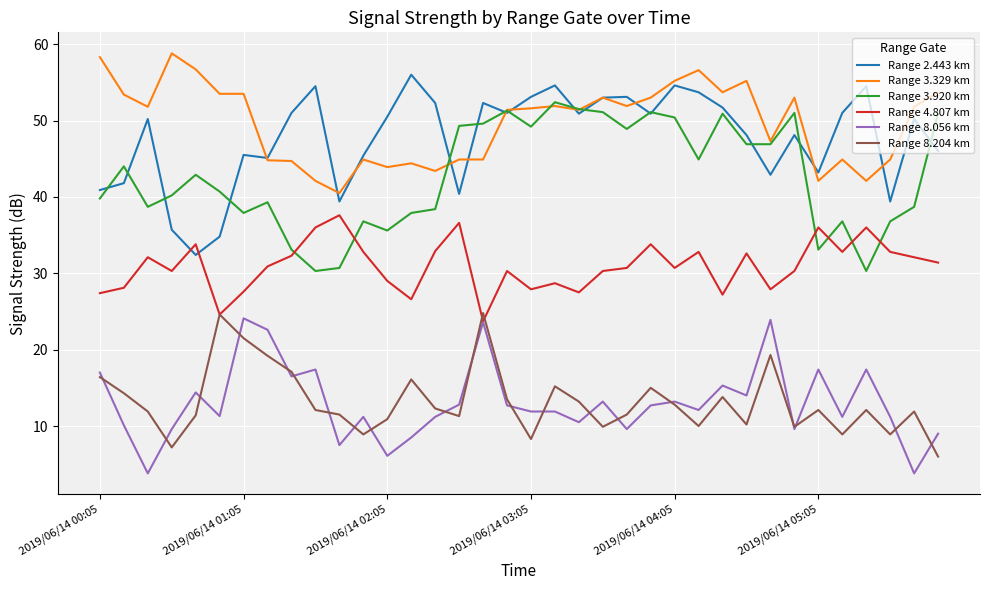

After their last crossing, which series has the higher values: Range 4.807 km or Range 2.443 km?

Range 2.443 km